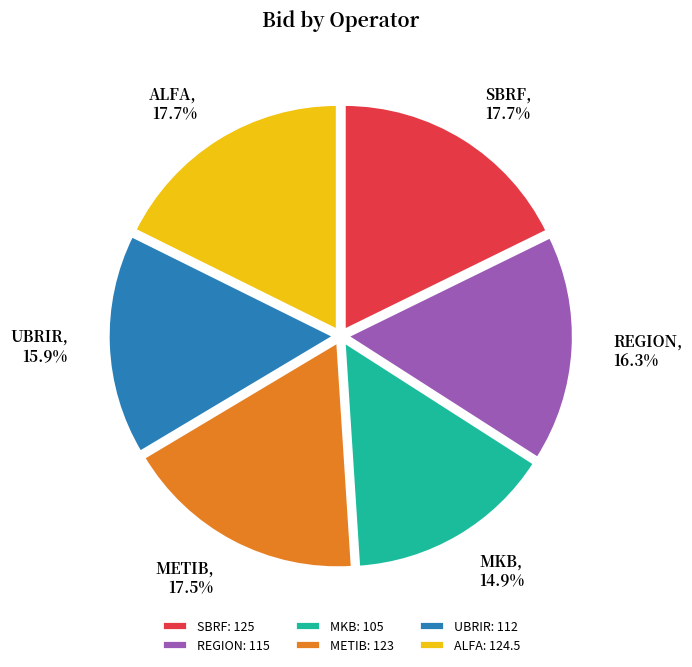

How many segments does this pie chart have?

6